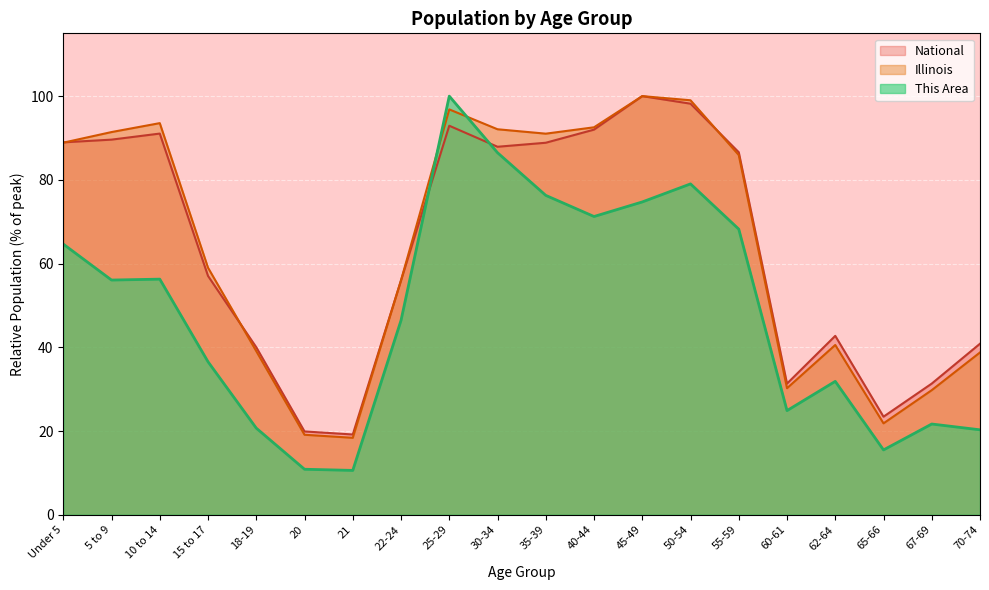

True or false: National has more than 0 points higher than both neighbors.

True